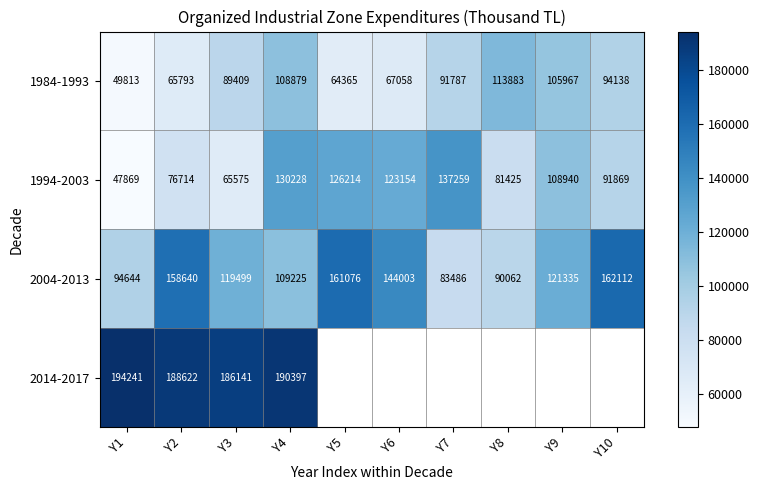

What is the difference between the maximum and minimum values in the 1994-2003 series?

89390